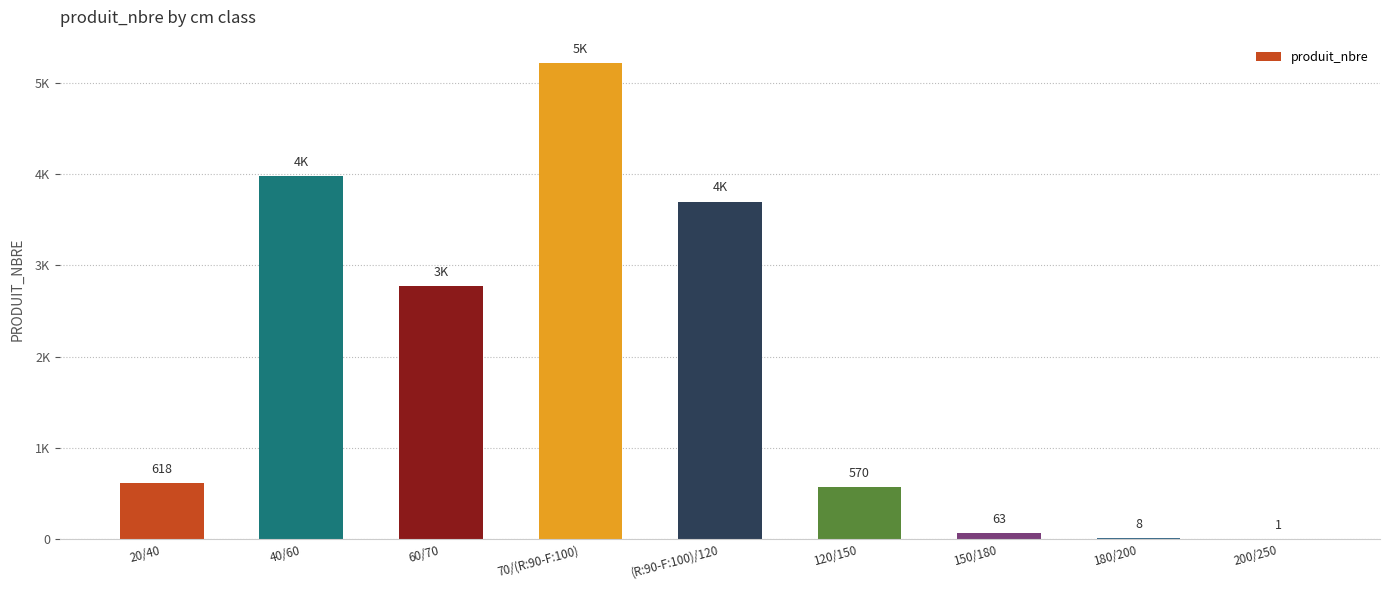

What is the approximate value at 60/70, to the nearest 100?

2800